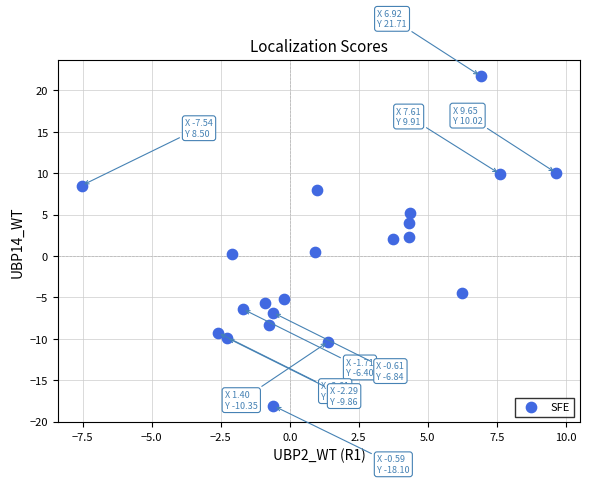

What is the range of X values (max minus min)?

17.2